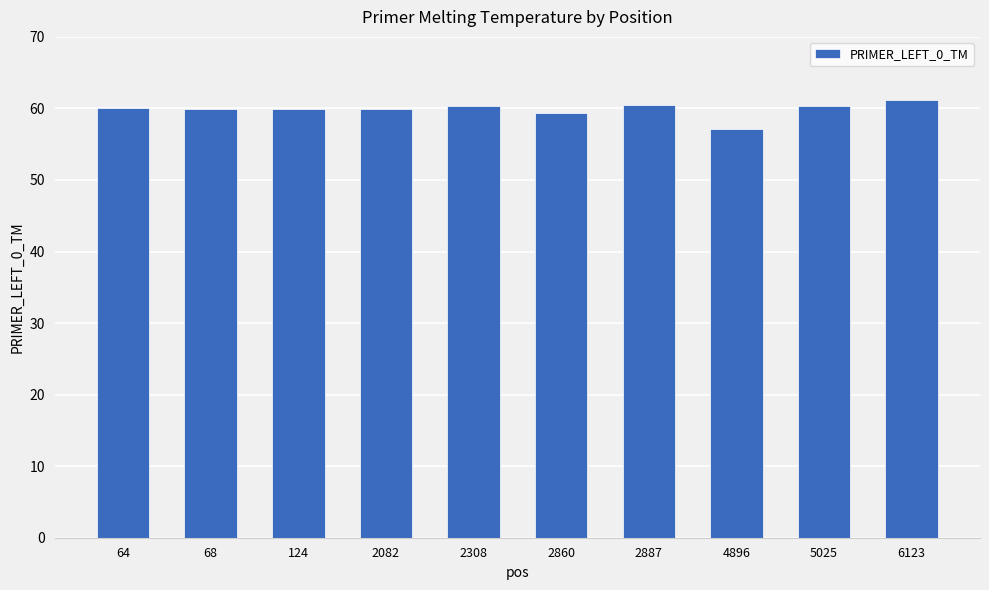

Is it true that the value at 6123 is 101.3?

False